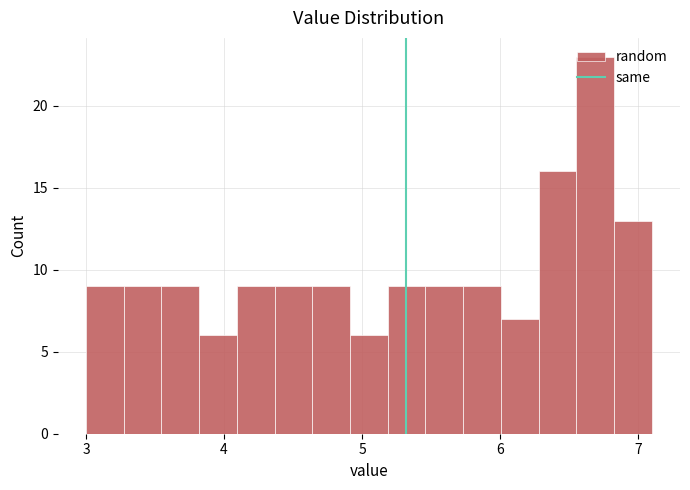

Read against the x-axis, roughly where is the centre of the tallest bar?

6.7